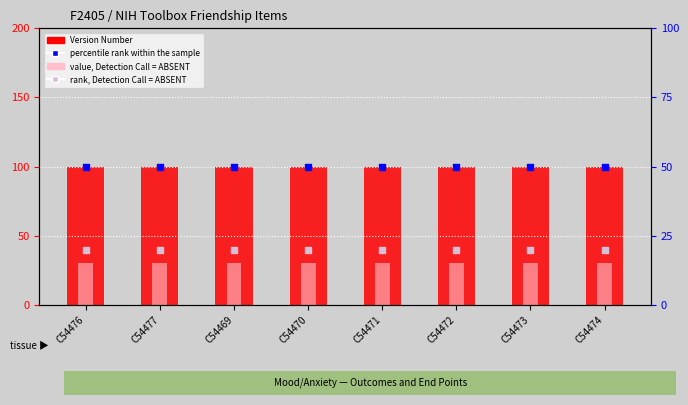

Which series reaches the maximum Y coordinate?

Version Number